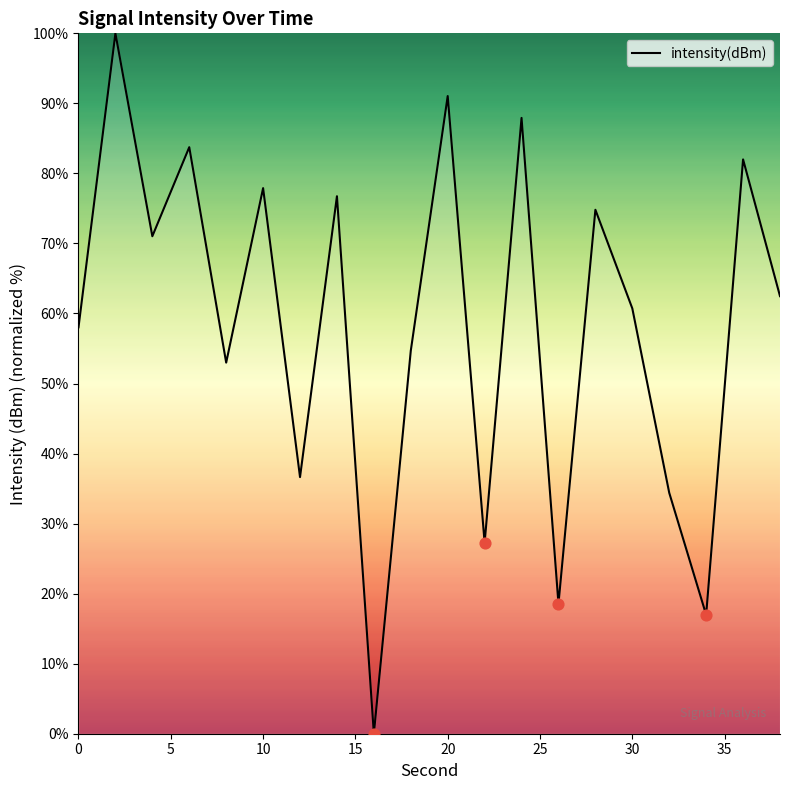

What is the maximum value shown in the chart?

100.0